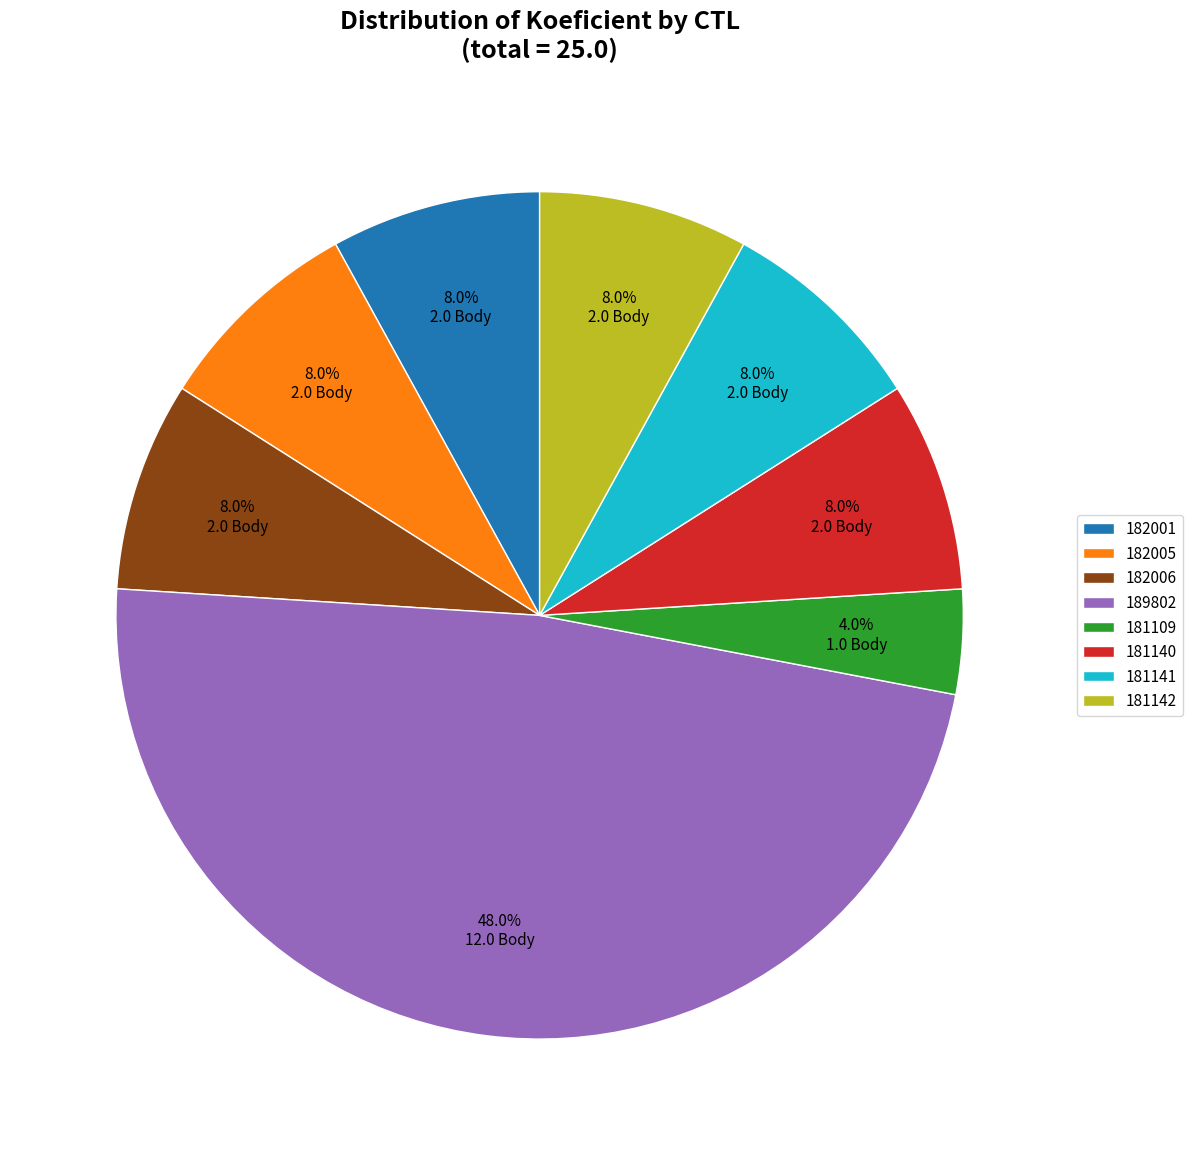

Between 182001 and 181109, which is larger?

182001